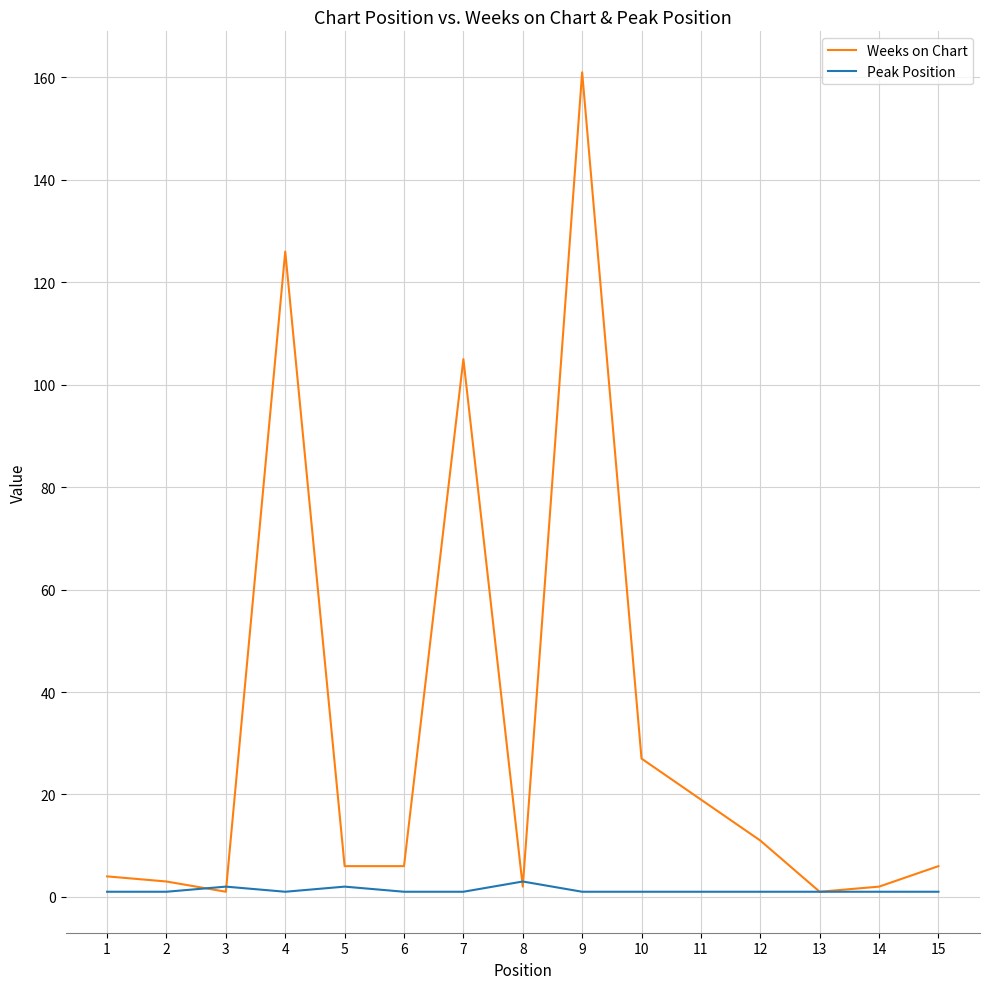

What is the greatest value displayed?

161